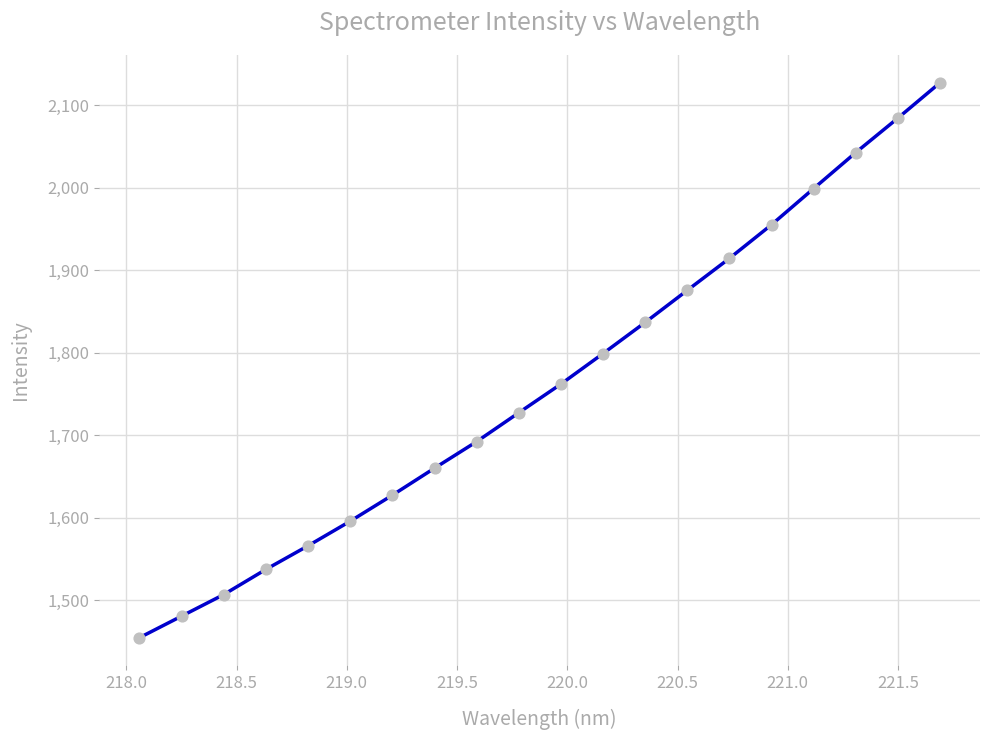

What is the smallest value displayed?

1454.3